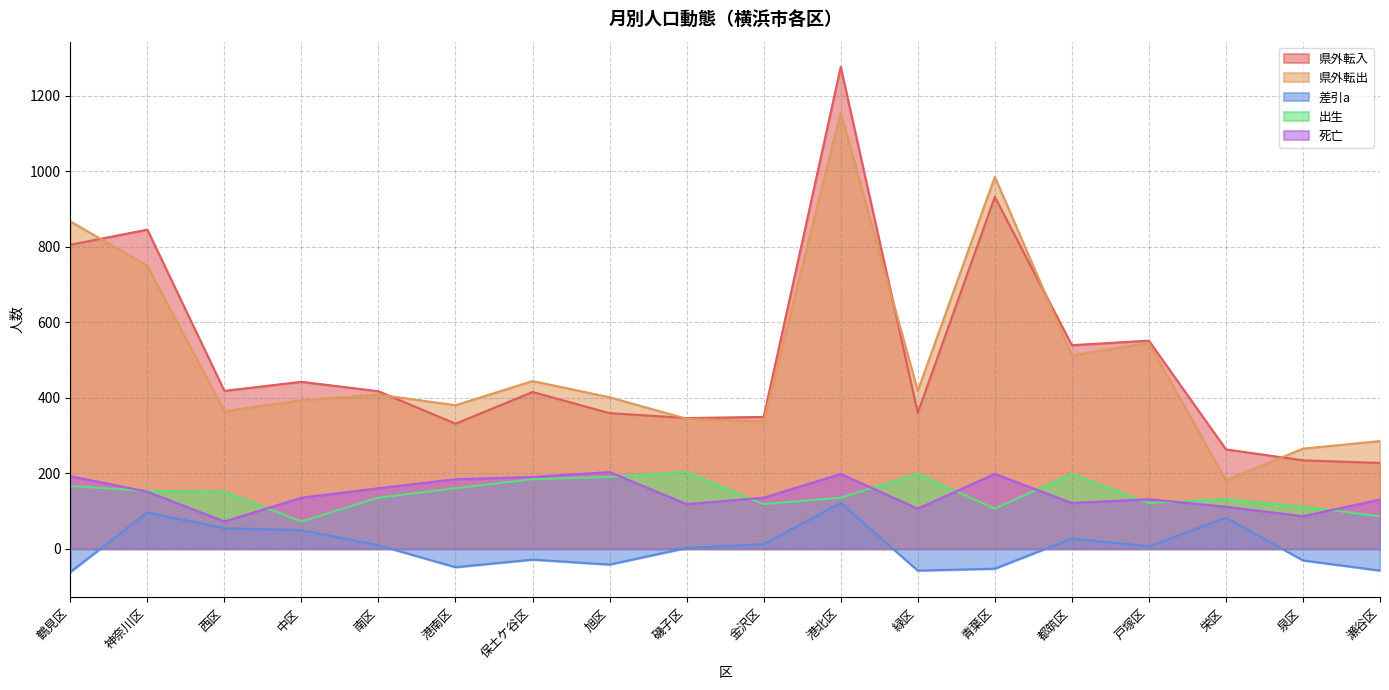

At which label is 県外転出 closest to 668?

神奈川区